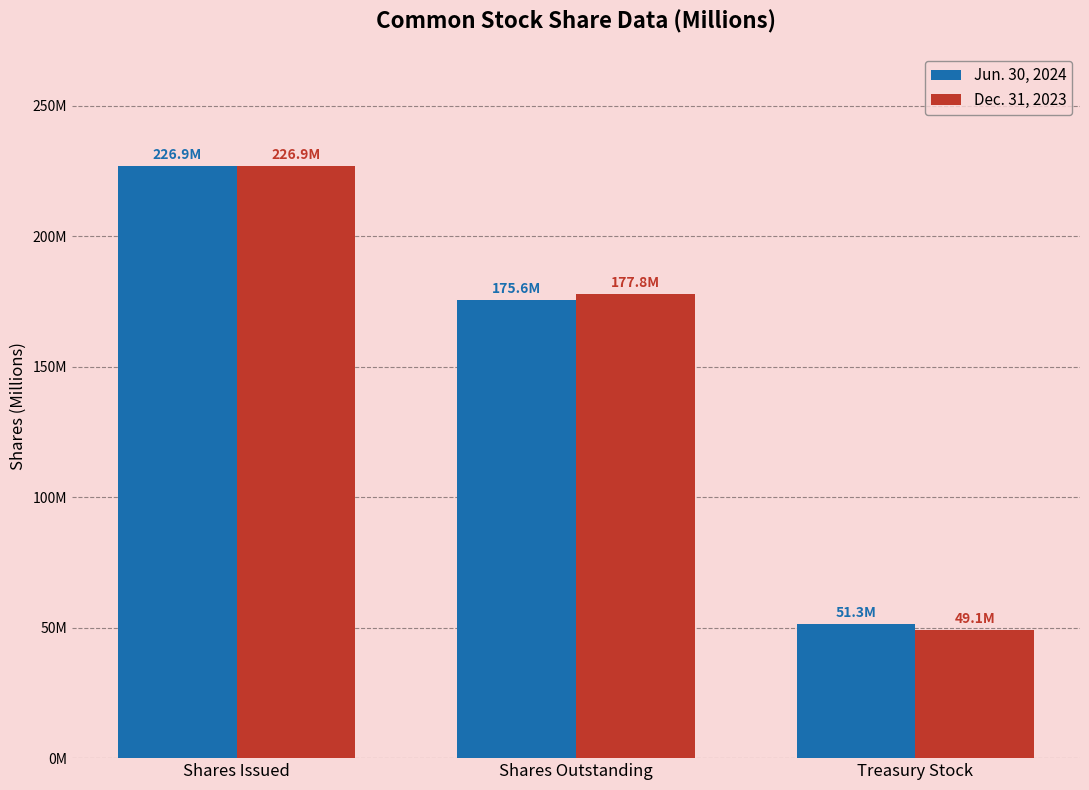

Are the bars grouped side by side (vs. stacked)?

Yes